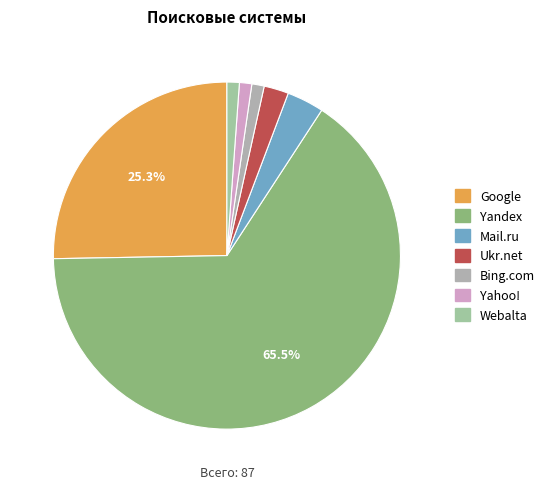

Is Ukr.net the majority of the pie?

No